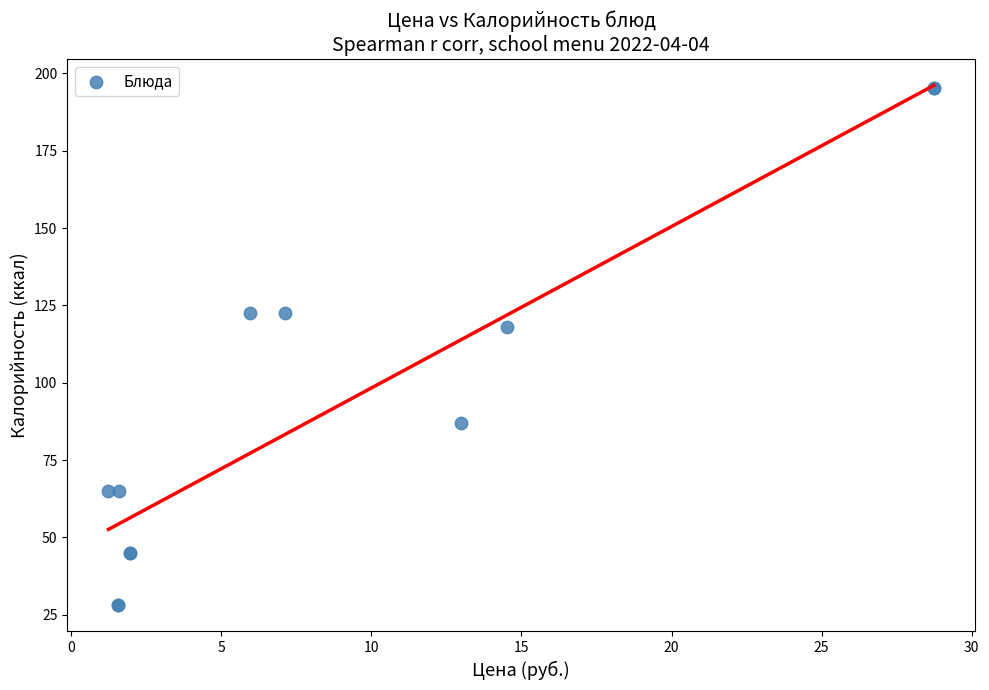

What Y value in the scatter plot is closest to 111?

118.0